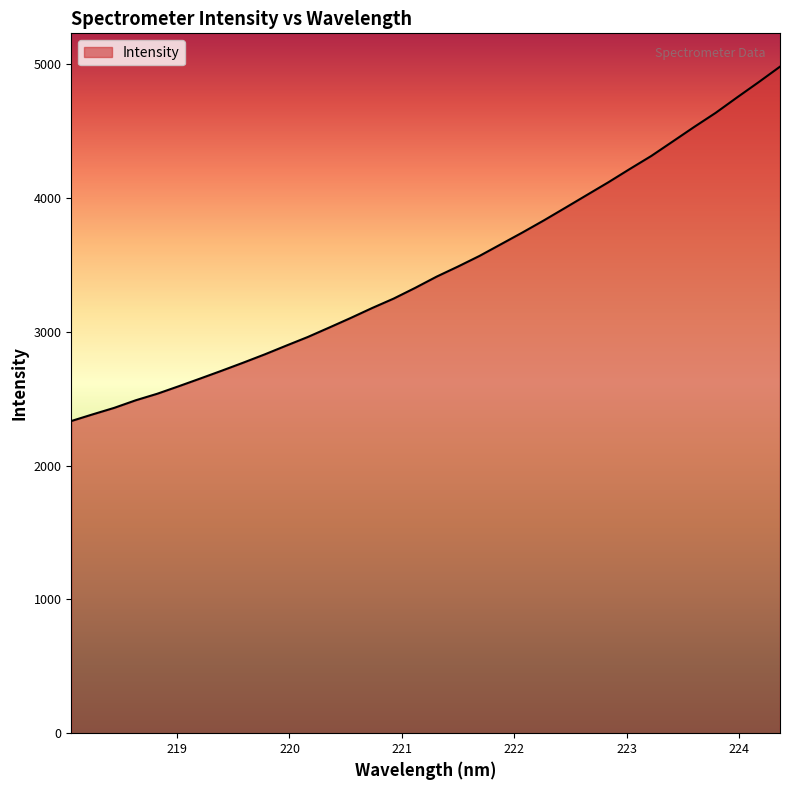

What is the difference between the maximum and minimum values?

2647.6